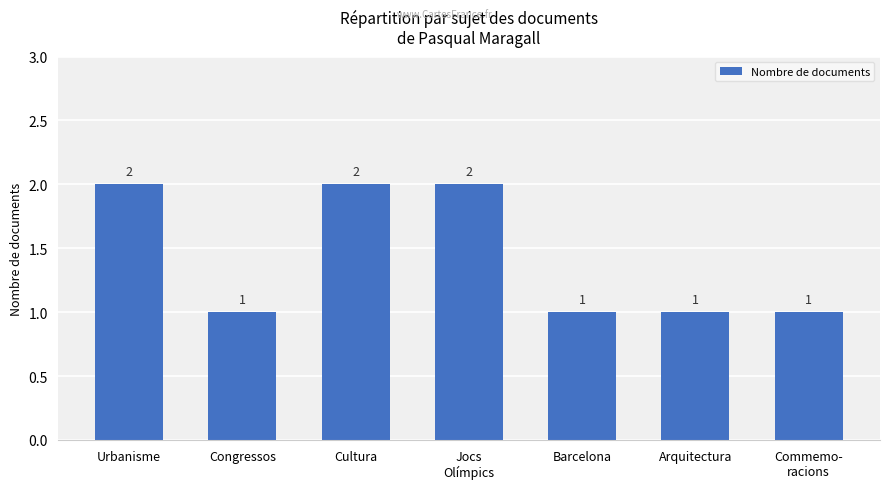

True or false: the data shows 1 at Arquitectura.

True